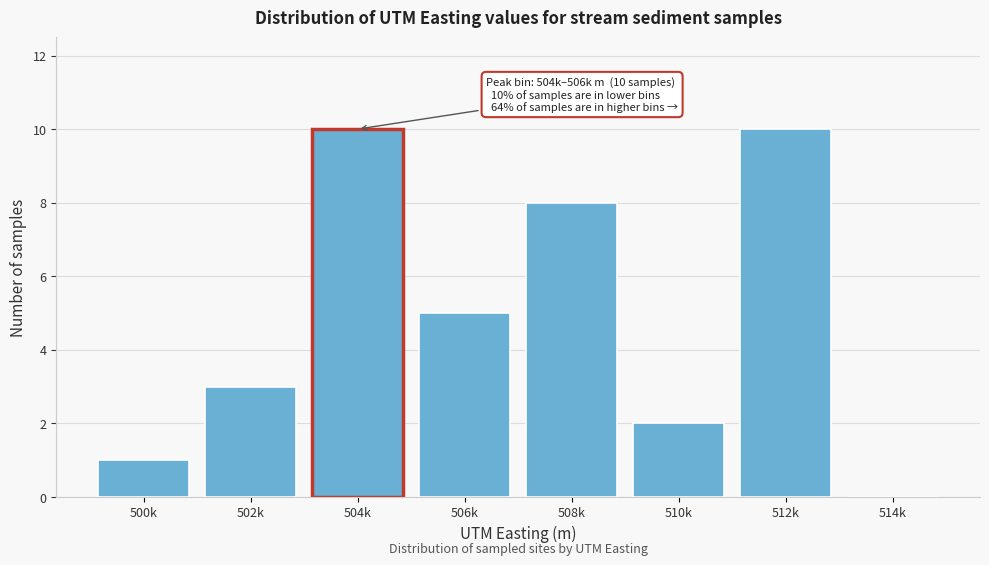

Reading right to left, what are all the values shown in this chart?

514k=0	512k=10	510k=2	508k=8	506k=5	504k=10	502k=3	500k=1